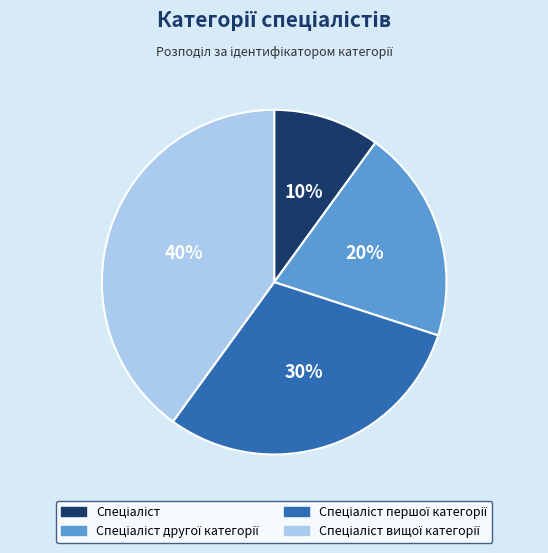

To the nearest percent, what is the average slice percentage?

25%